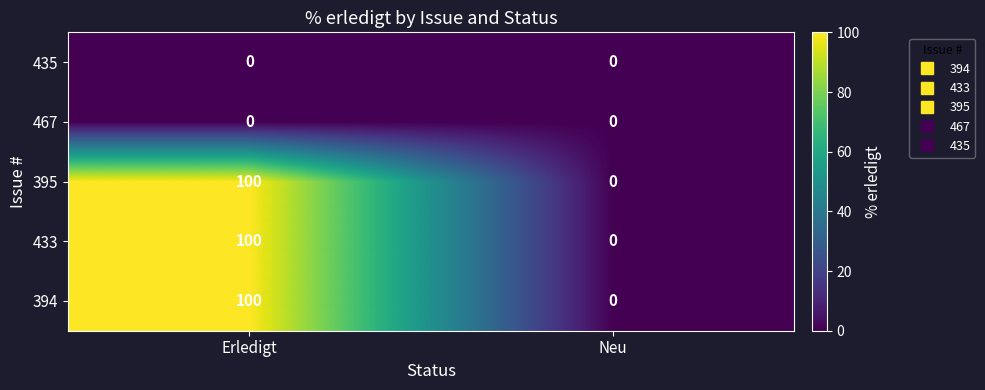

The 394 series shows -53 at Neu. True or false?

False